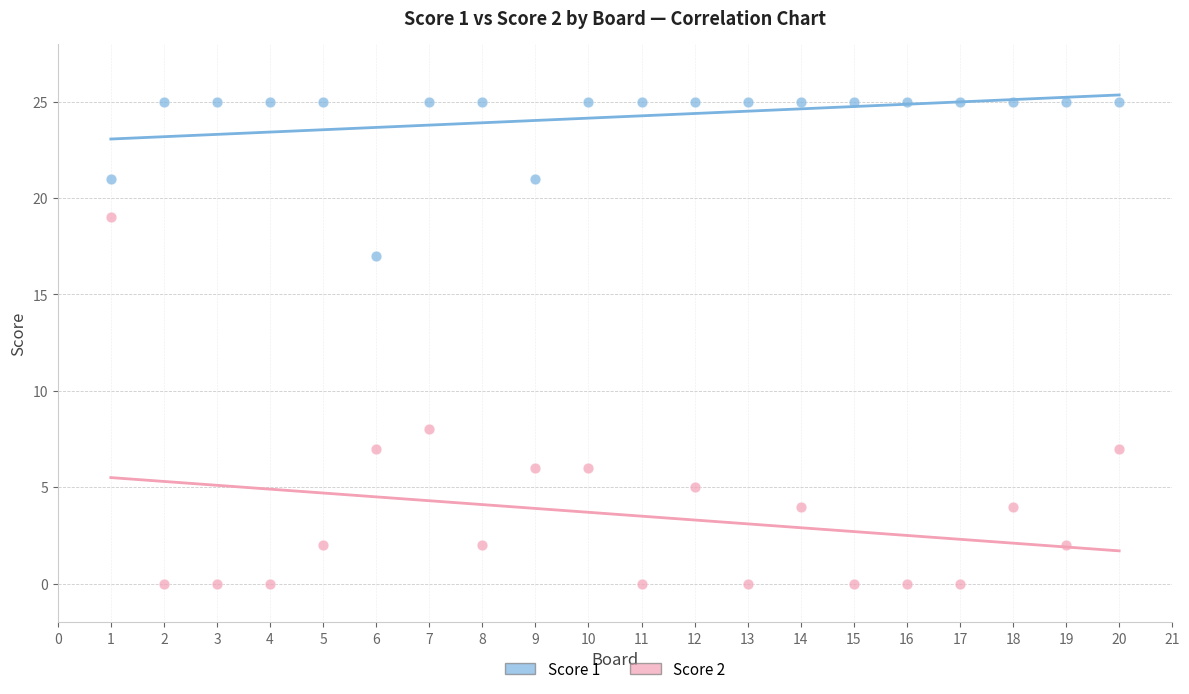

Which series contains the highest Y value?

Score 1